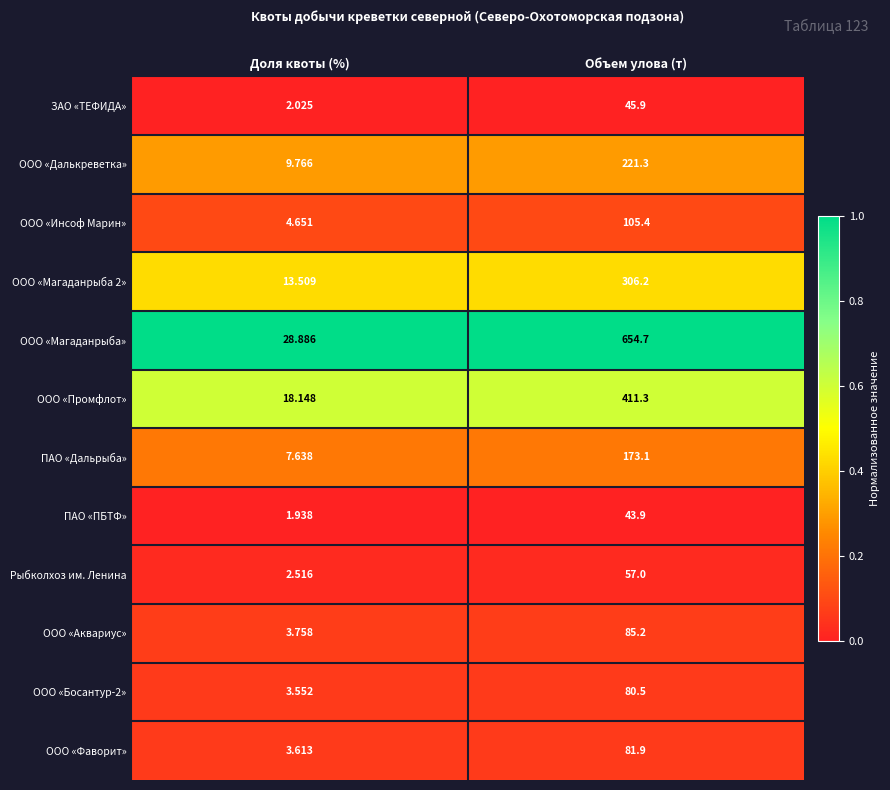

Which series has the largest range (max minus min)?

ООО «Магаданрыба»